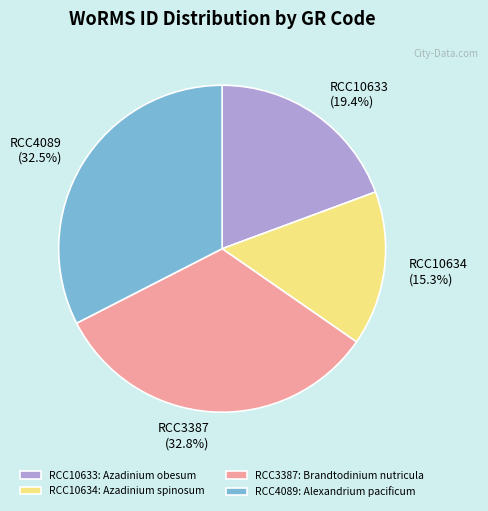

What is the smallest slice in the pie chart?

RCC10634